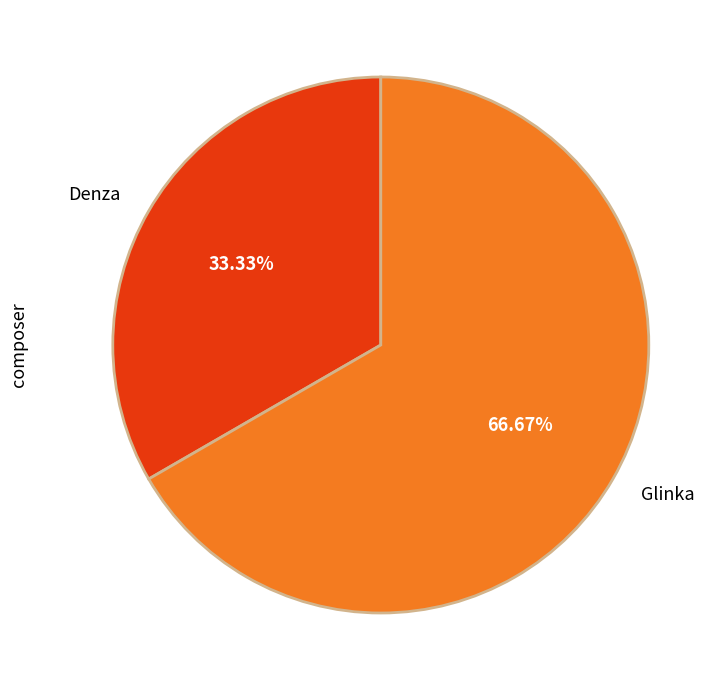

What is the smallest slice in the pie chart?

Denza